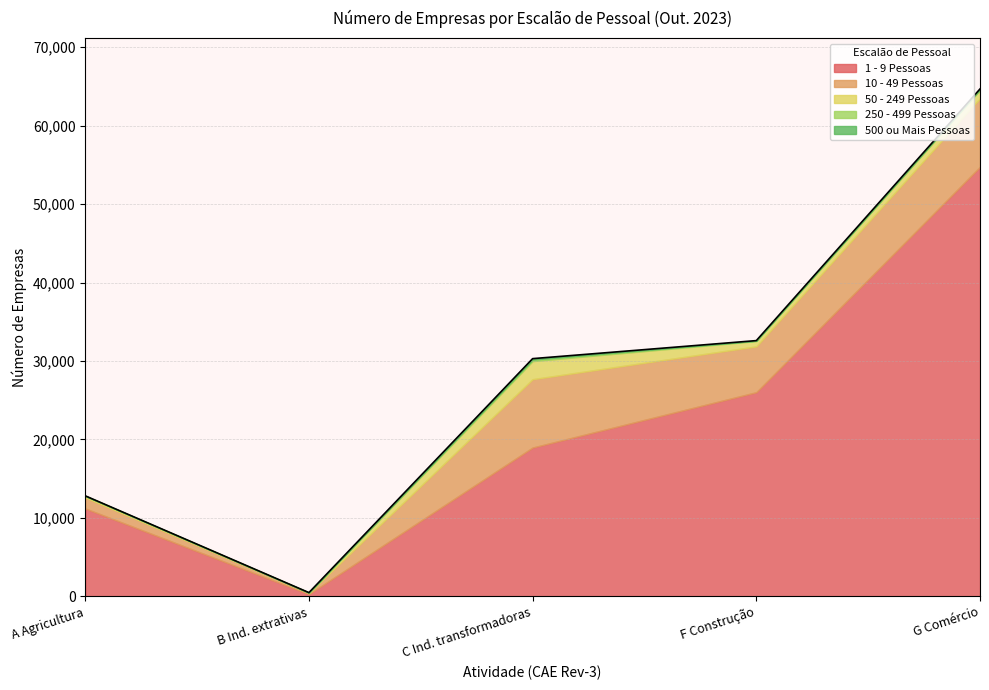

Which series has the widest spread of values?

1 - 9 Pessoas